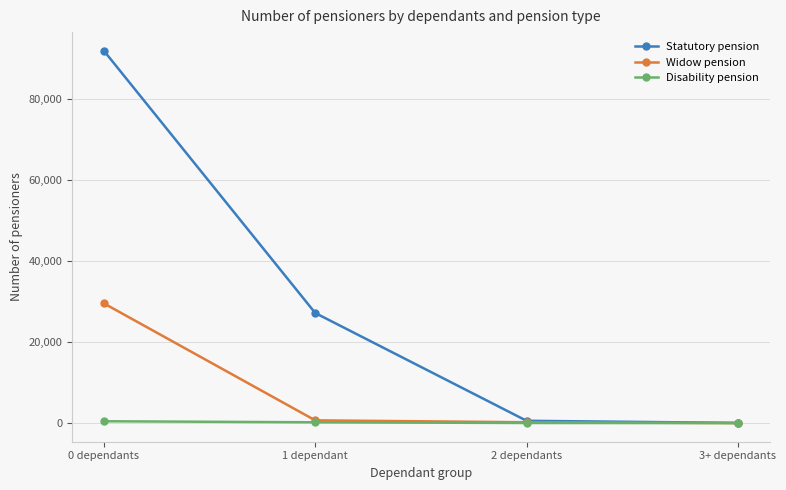

What is the maximum value shown in the chart?

92008